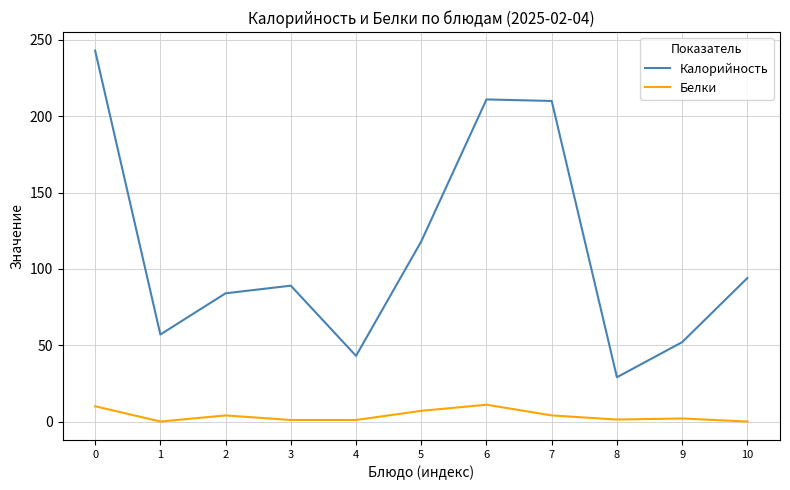

Which series has the largest total across all categories?

Калорийность